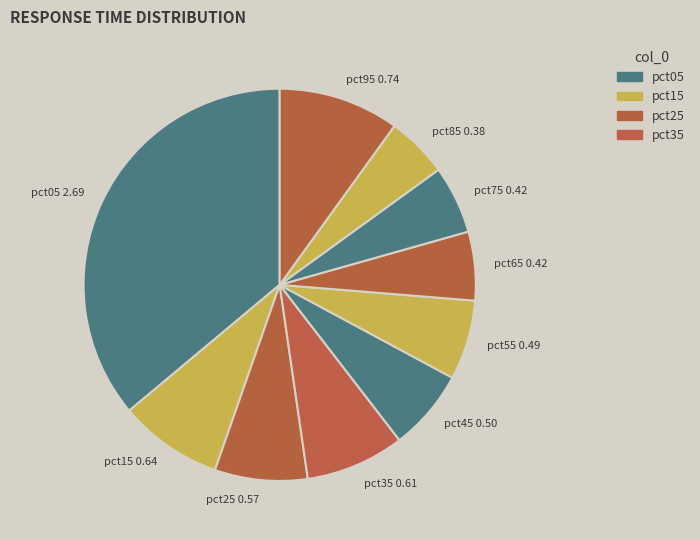

Which has a higher value, pct75 or pct45?

pct45